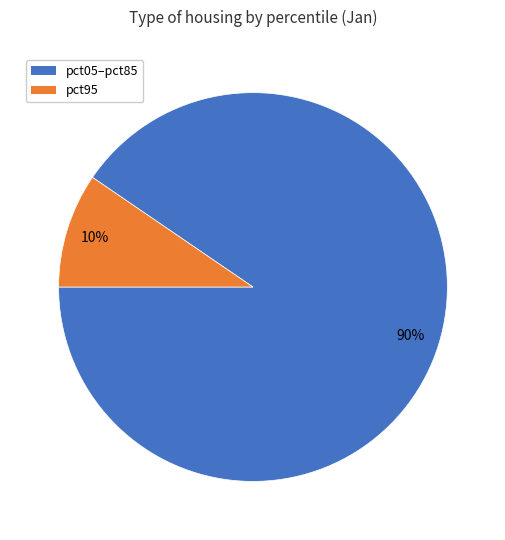

What percentage is the pct05–pct85 slice, to the nearest percent?

90%